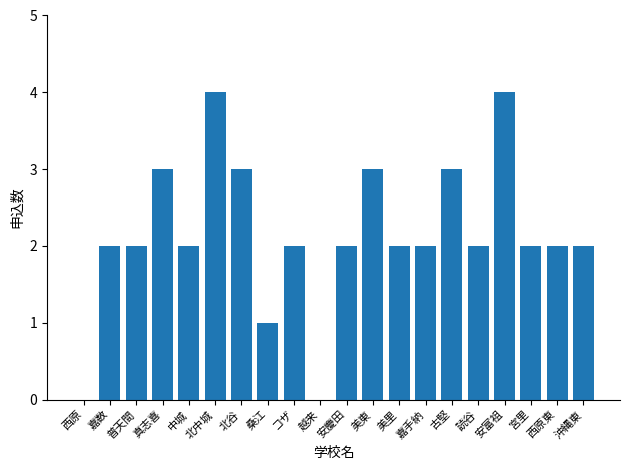

The chart shows a value of 1 at 嘉数. True or false?

False